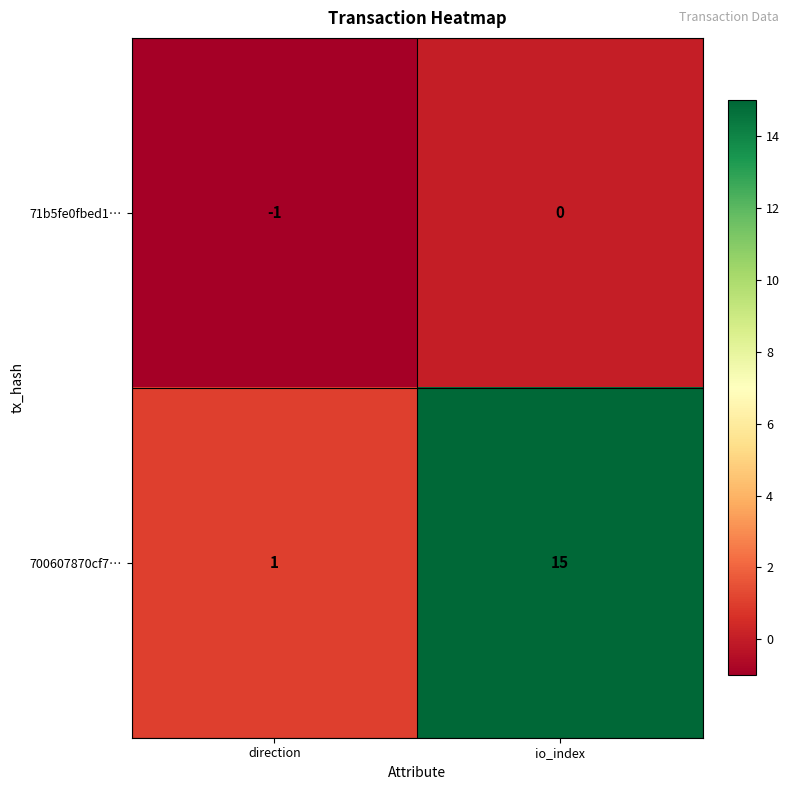

What is the sum of the 700607870cf7… values at io_index and direction?

16